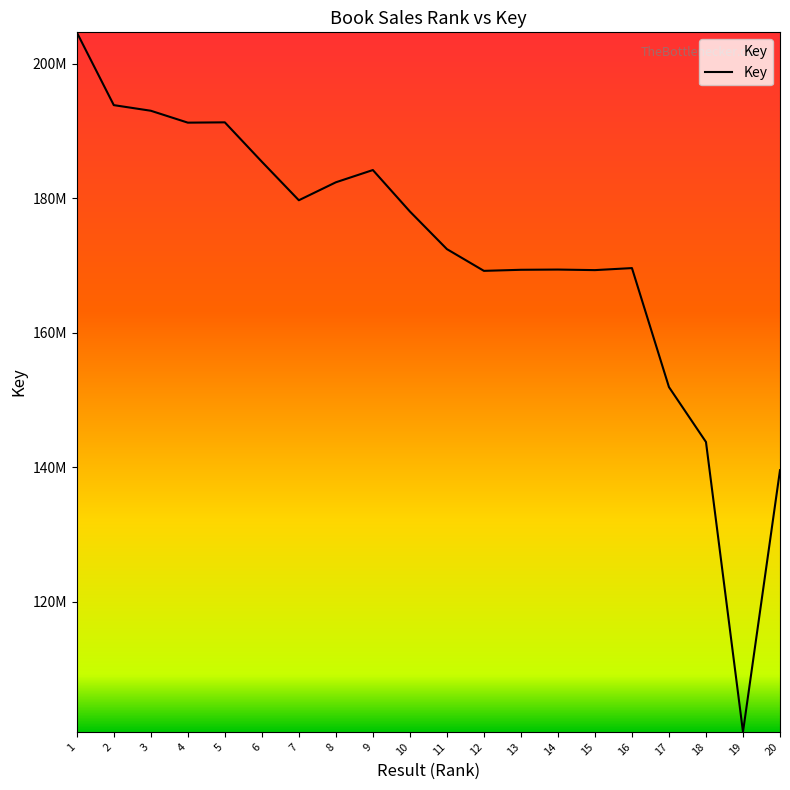

What is the smallest value displayed?

100648504